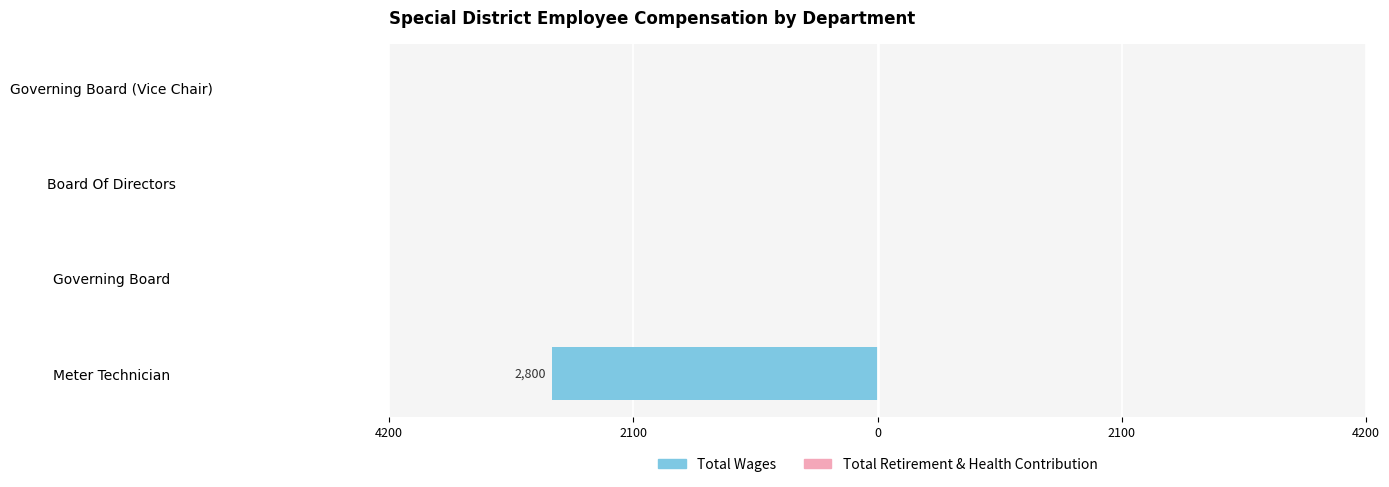

Are the bars horizontal?

Yes